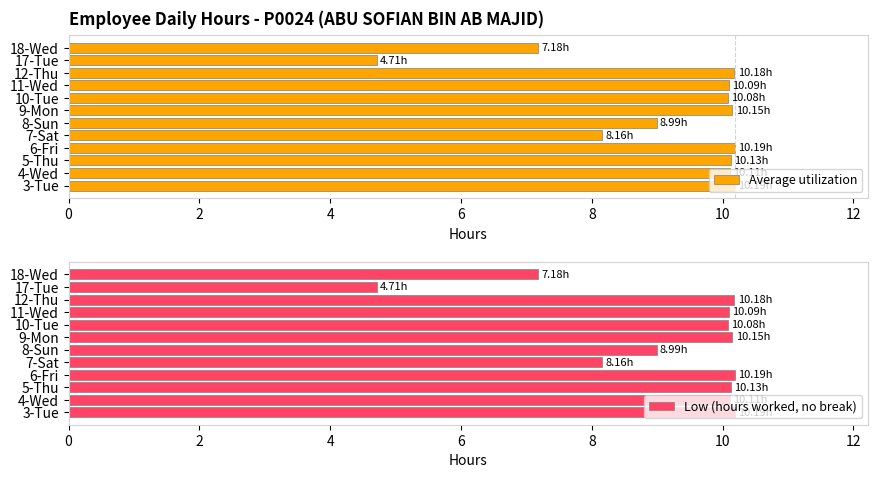

True or false: Average utilization has a value of 10.1 at 4-Wed.

True